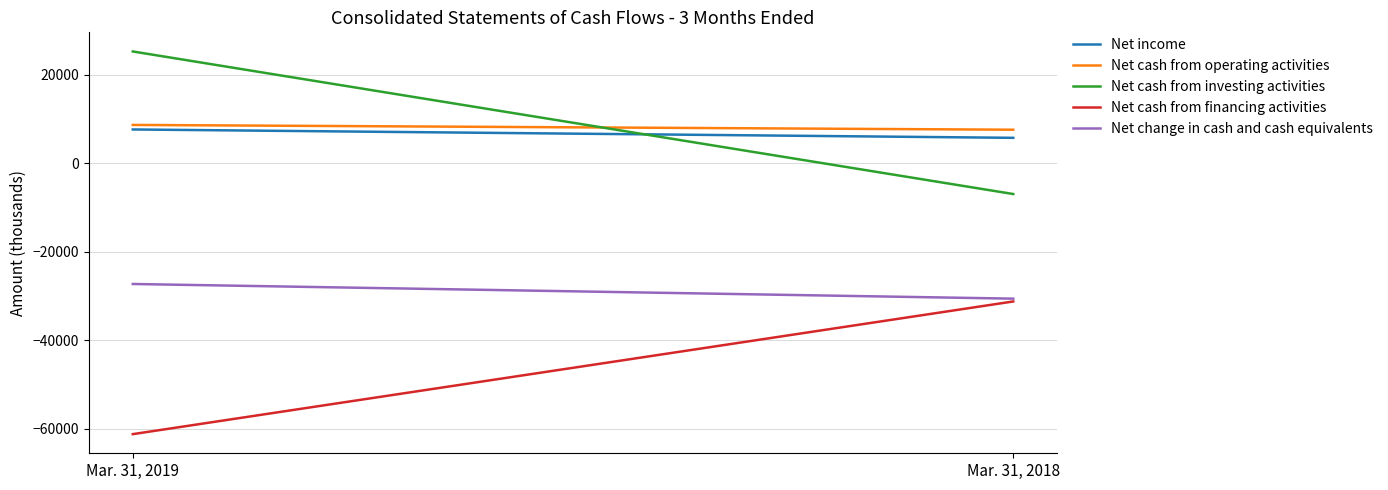

At which category does the chart reach its minimum across all series?

Mar. 31, 2019